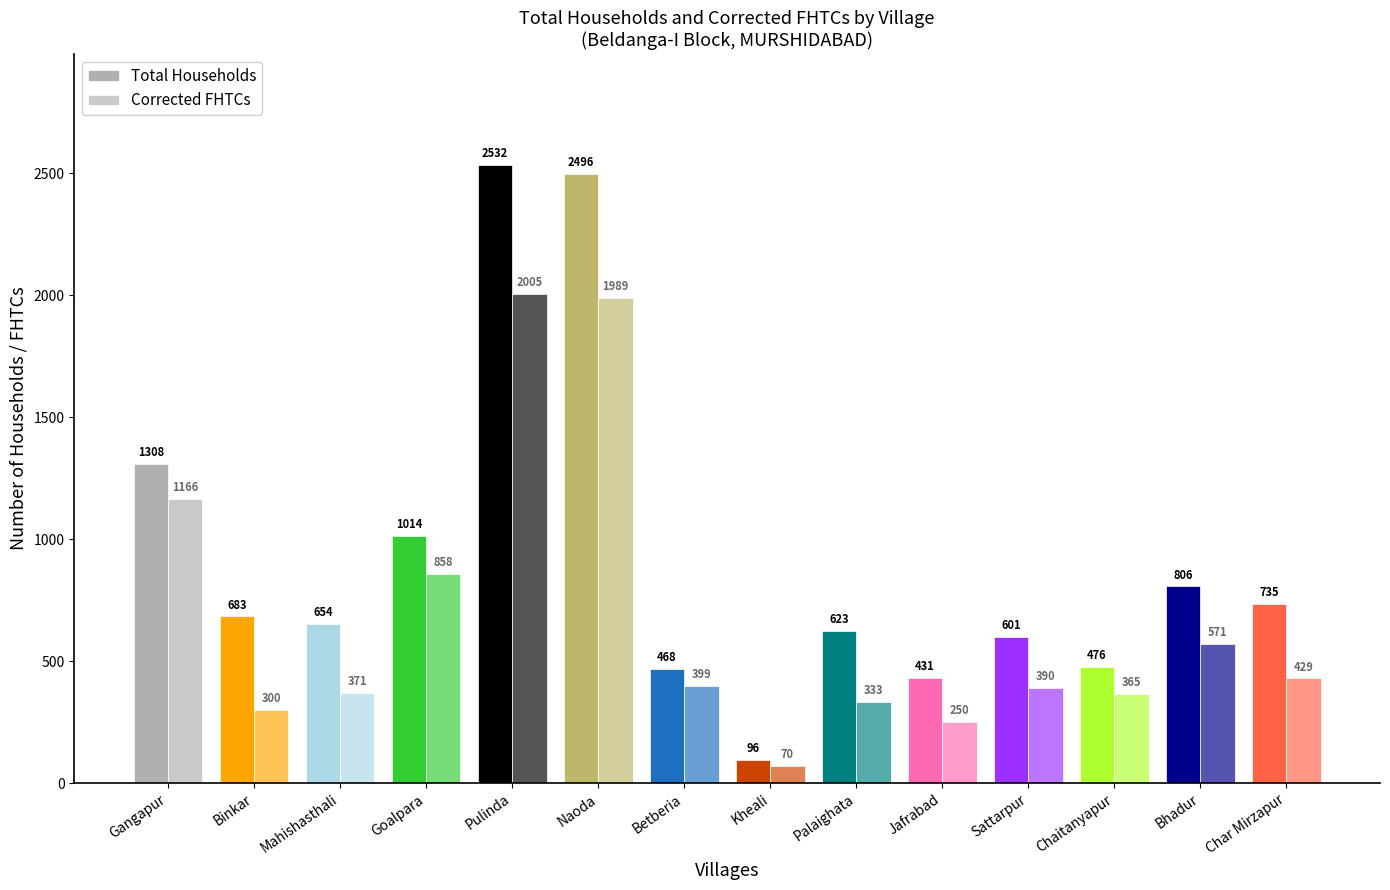

What is the difference between the highest and lowest values at Char Mirzapur?

306